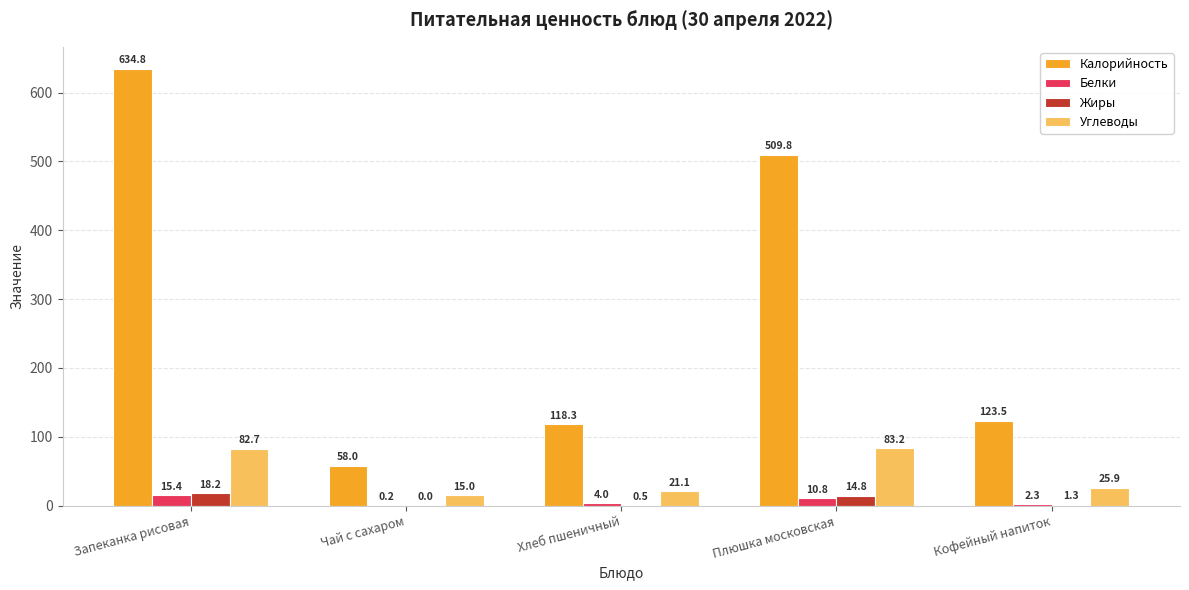

Where is Калорийность nearest to the value 346?

Плюшка московская